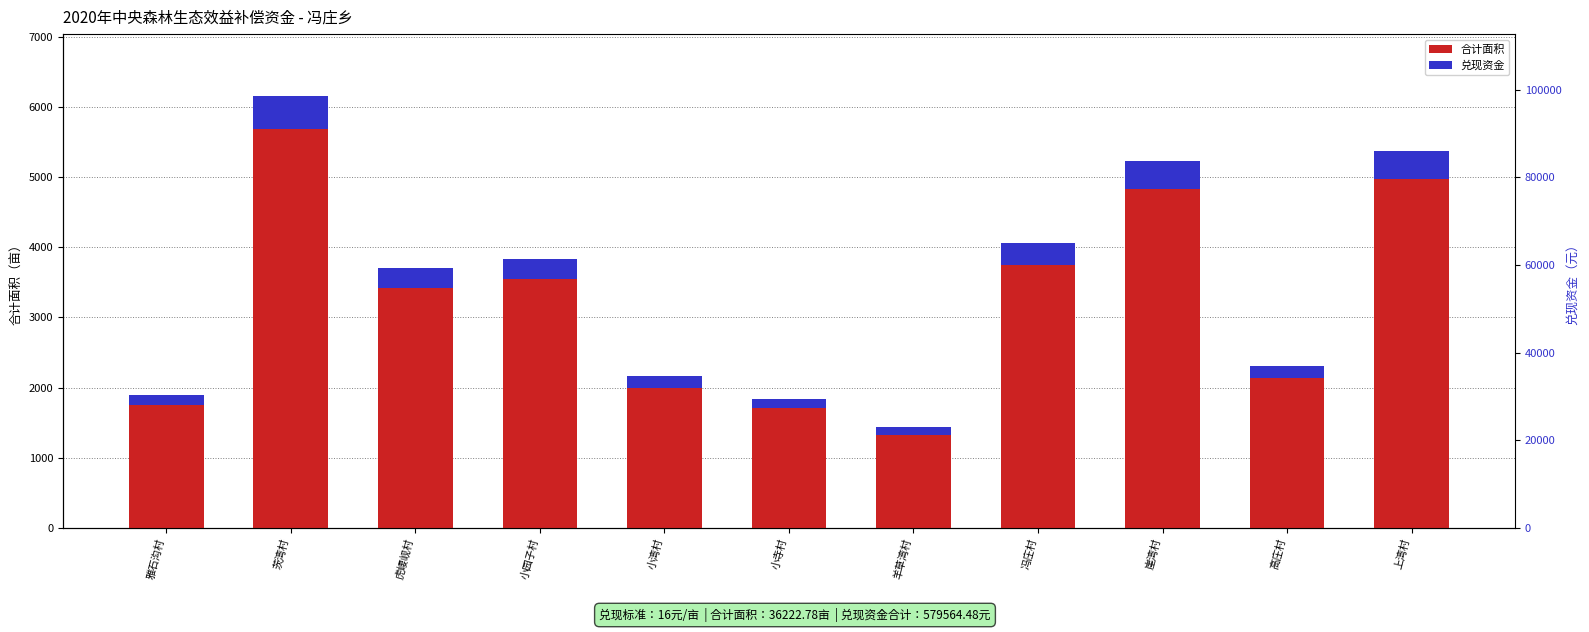

Between 高庄村 and 小寺村, which is larger?

高庄村